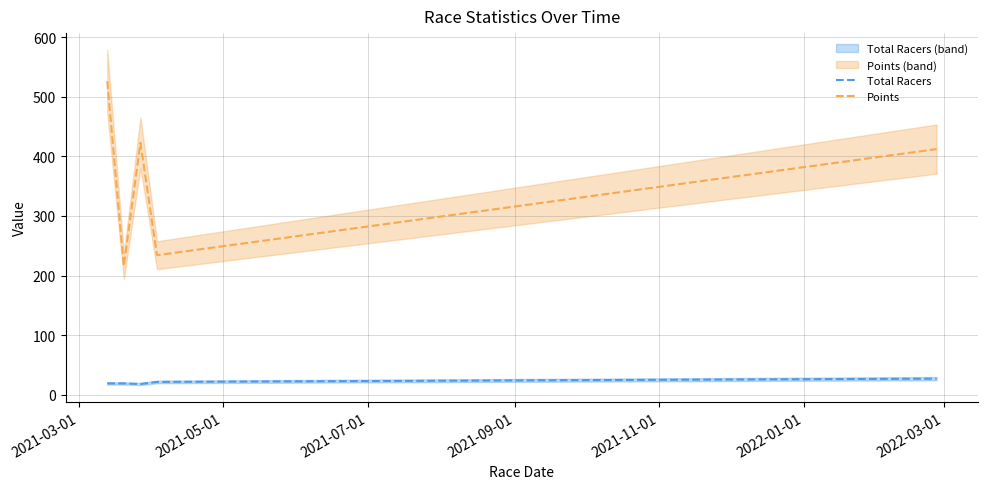

True or false: Total Racers and Points cross at least once.

False